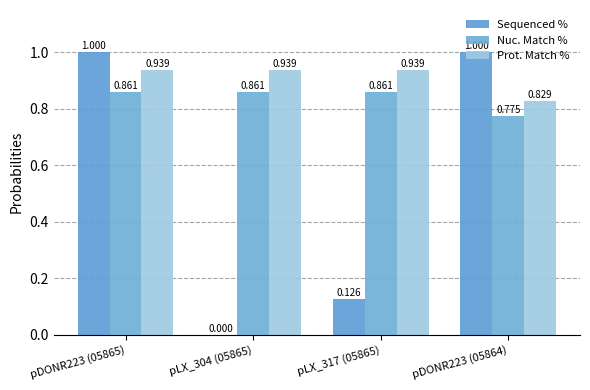

True or false: Nuc. Match % has a value of 0.4 at pDONR223 (05864).

False